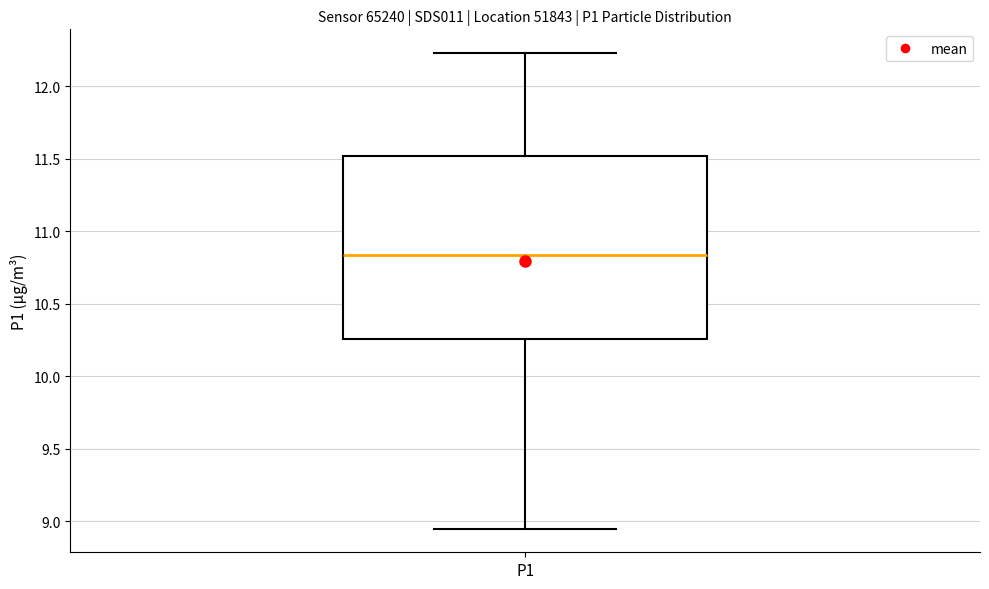

Transcribe this box plot: give where the median line is, the range the box spans, and where the two whiskers end, as read against the y-axis. The values are not printed on the chart, so give them approximately, as read against the axis.

median 10.85, box 10.25 to 11.50, whiskers 8.95 to 12.25